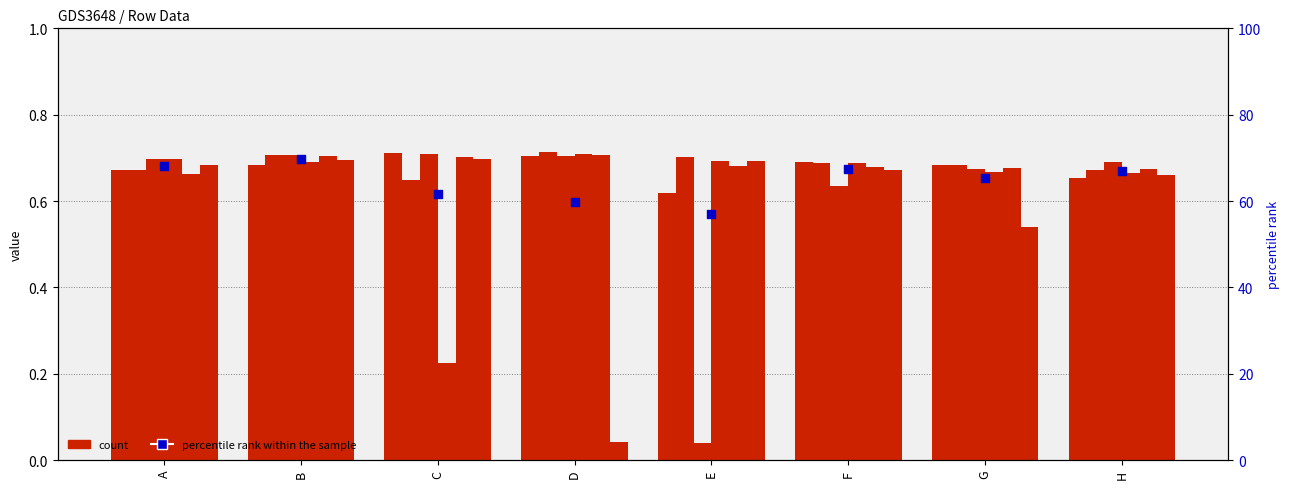

Is the value of col4 at F greater than the value of col5 at C?

Yes